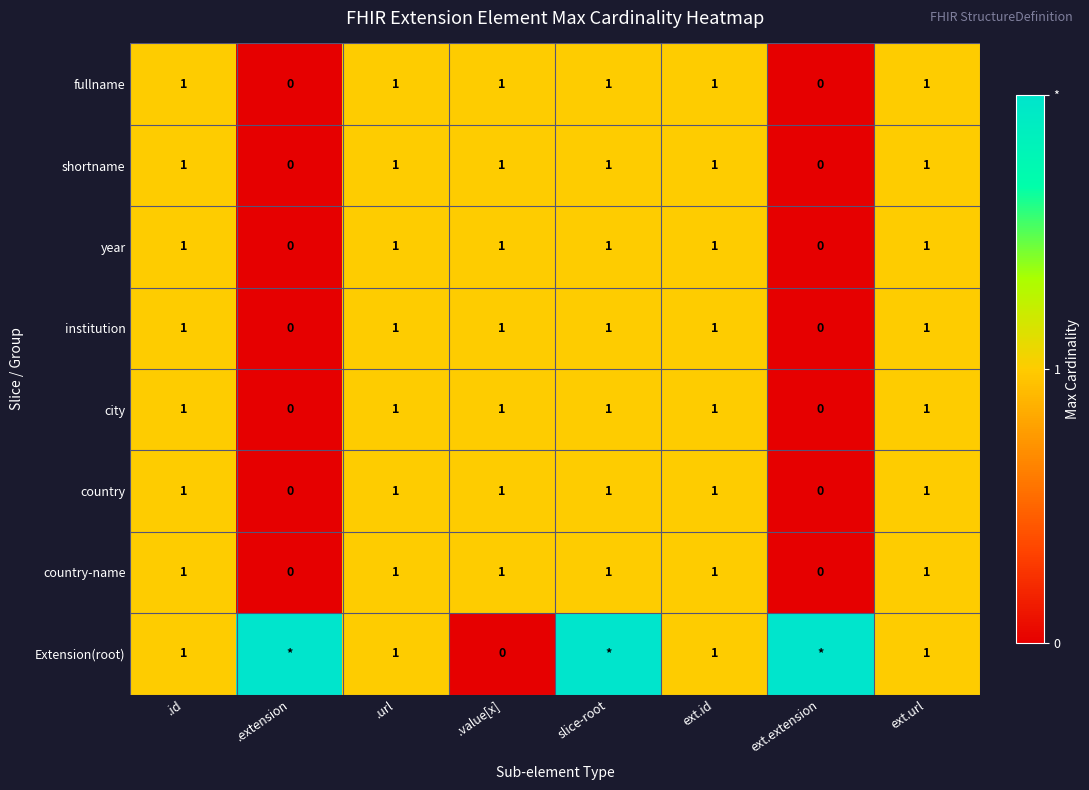

Which category has the highest value across all series?

.extension